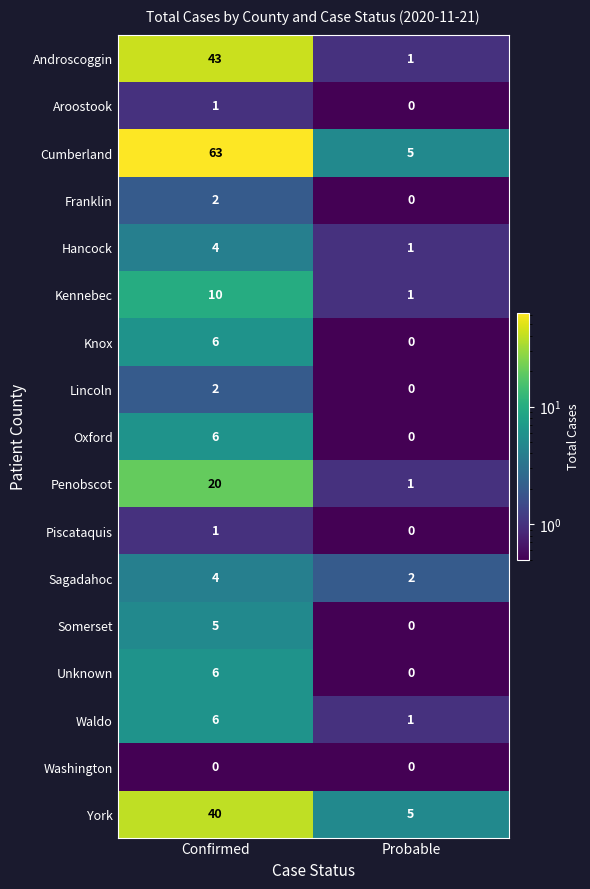

Where is Piscataquis nearest to the value 0?

Probable